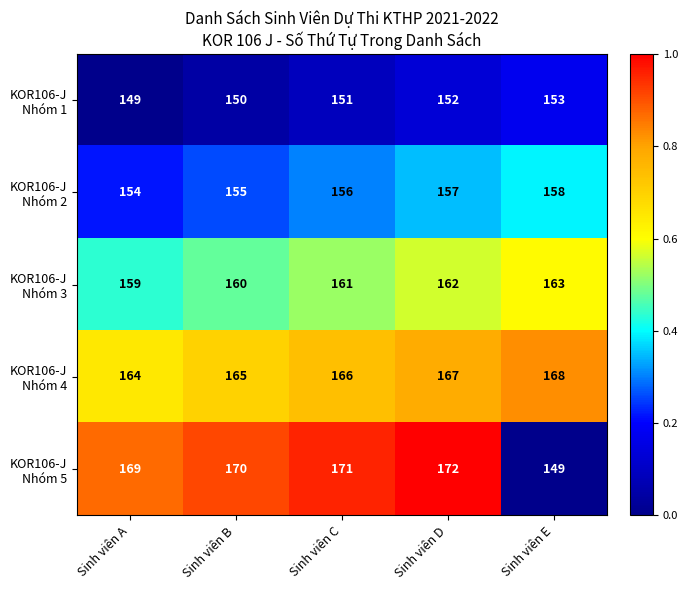

What is the greatest value displayed?

172